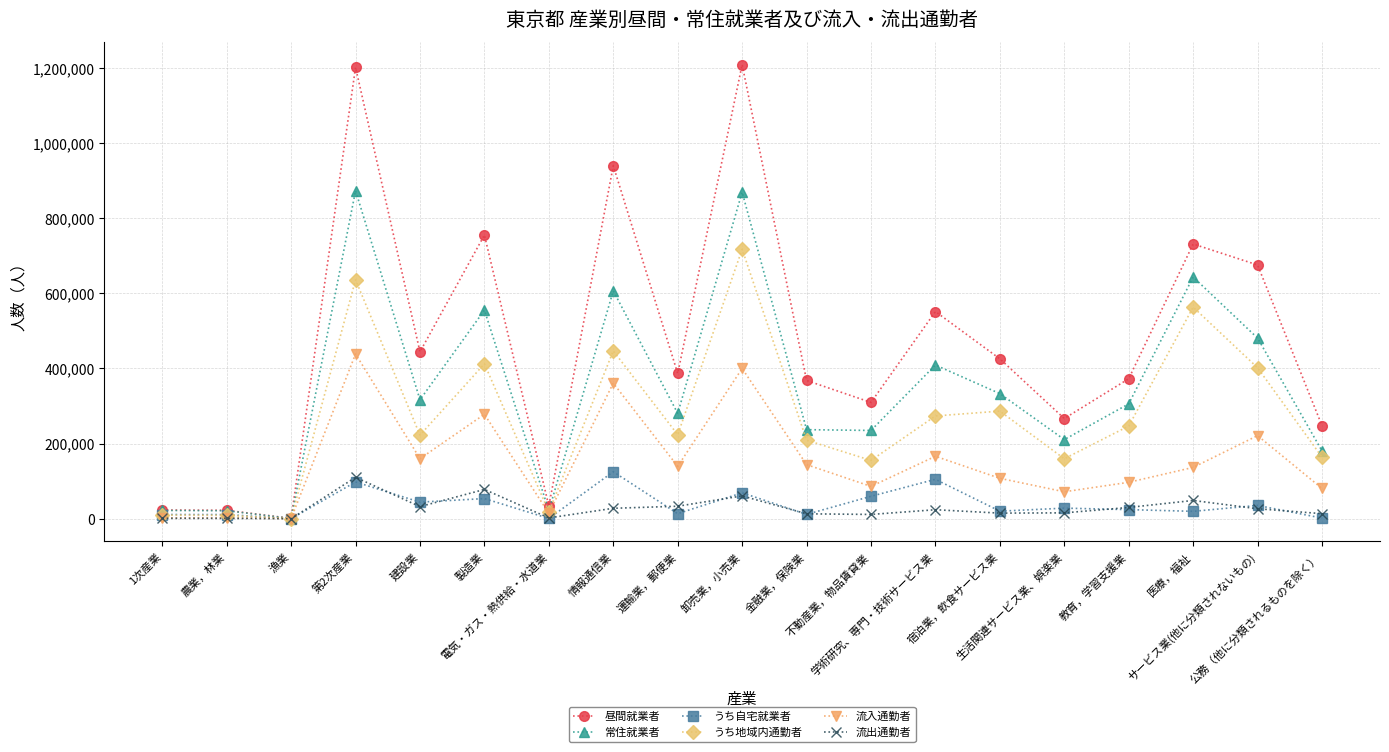

How many intersections are there between うち自宅就業者 and うち地域内通勤者?

1